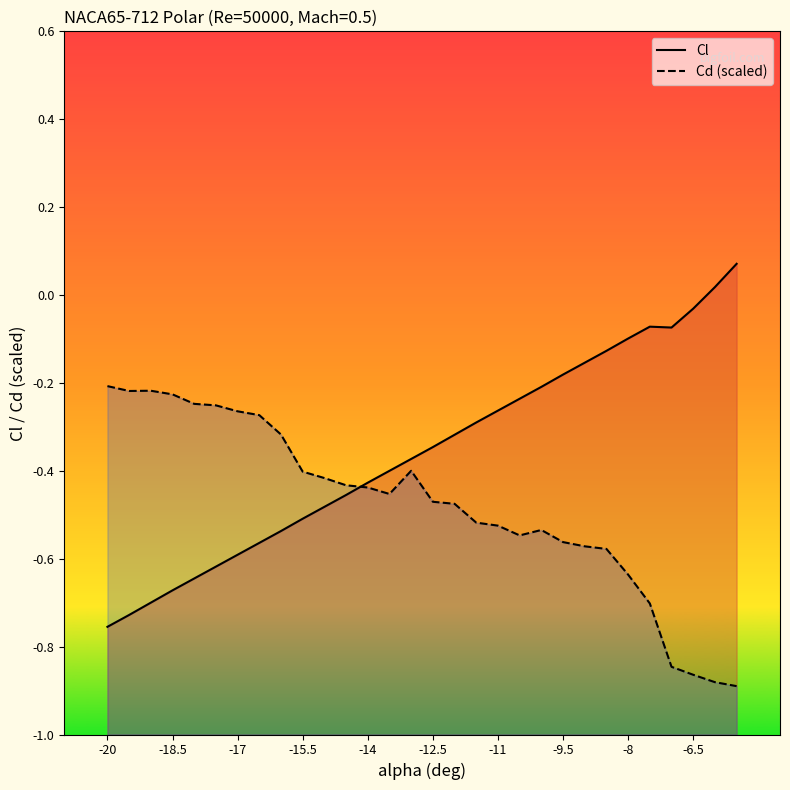

Reading left to right, list all the values displayed in this chart.

Cl: -0.8	-0.7	-0.7	-0.7	-0.6	-0.6	-0.6	-0.6	-0.5	-0.5	-0.5	-0.5	-0.4	-0.4	-0.4	-0.3	-0.3	-0.3	-0.3	-0.2	-0.2	-0.2	-0.2	-0.1	-0.1	-0.1	-0.1	-0.0	0.0	0.1
Cd (scaled): -0.2	-0.2	-0.2	-0.2	-0.2	-0.3	-0.3	-0.3	-0.3	-0.4	-0.4	-0.4	-0.4	-0.5	-0.4	-0.5	-0.5	-0.5	-0.5	-0.5	-0.5	-0.6	-0.6	-0.6	-0.6	-0.7	-0.8	-0.9	-0.9	-0.9